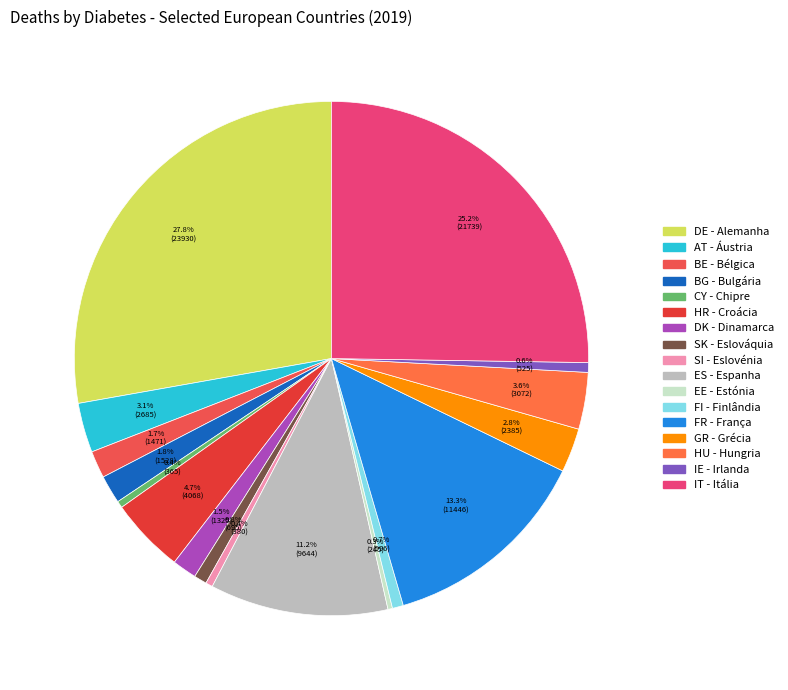

The BE - Bélgica slice represents 16% of the pie. True or false?

False